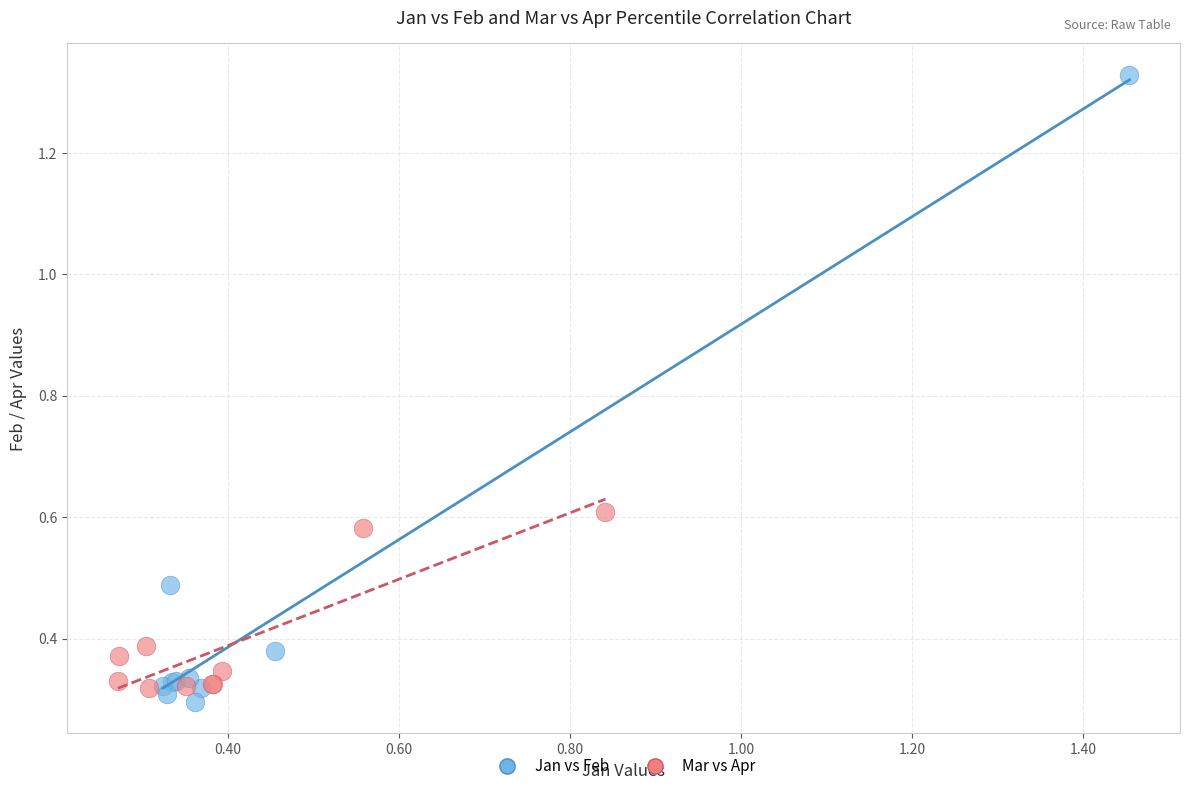

Which series has the largest Y range (max minus min)?

Jan vs Feb